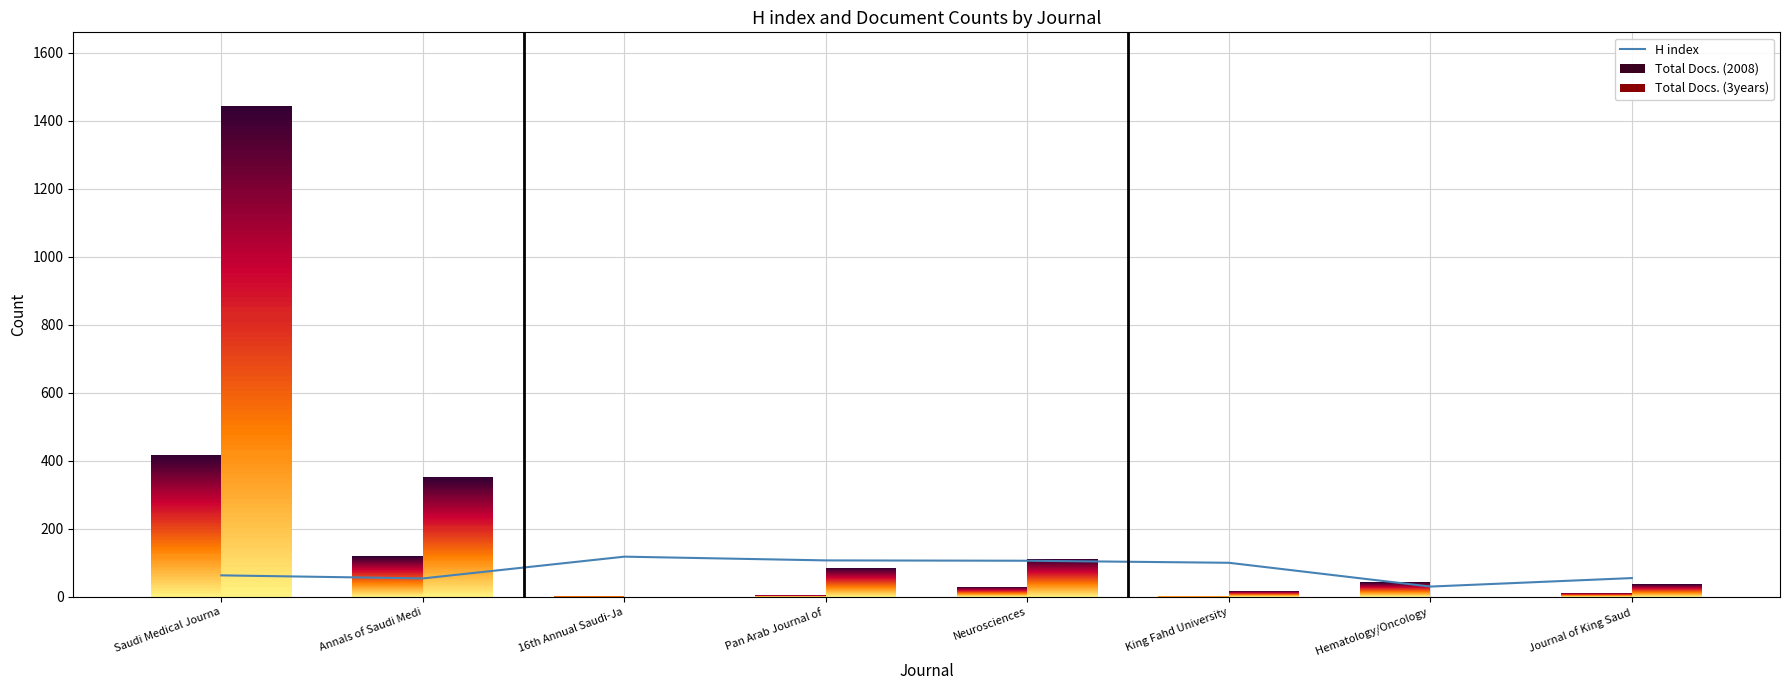

Are the bars grouped side by side (vs. stacked)?

Yes